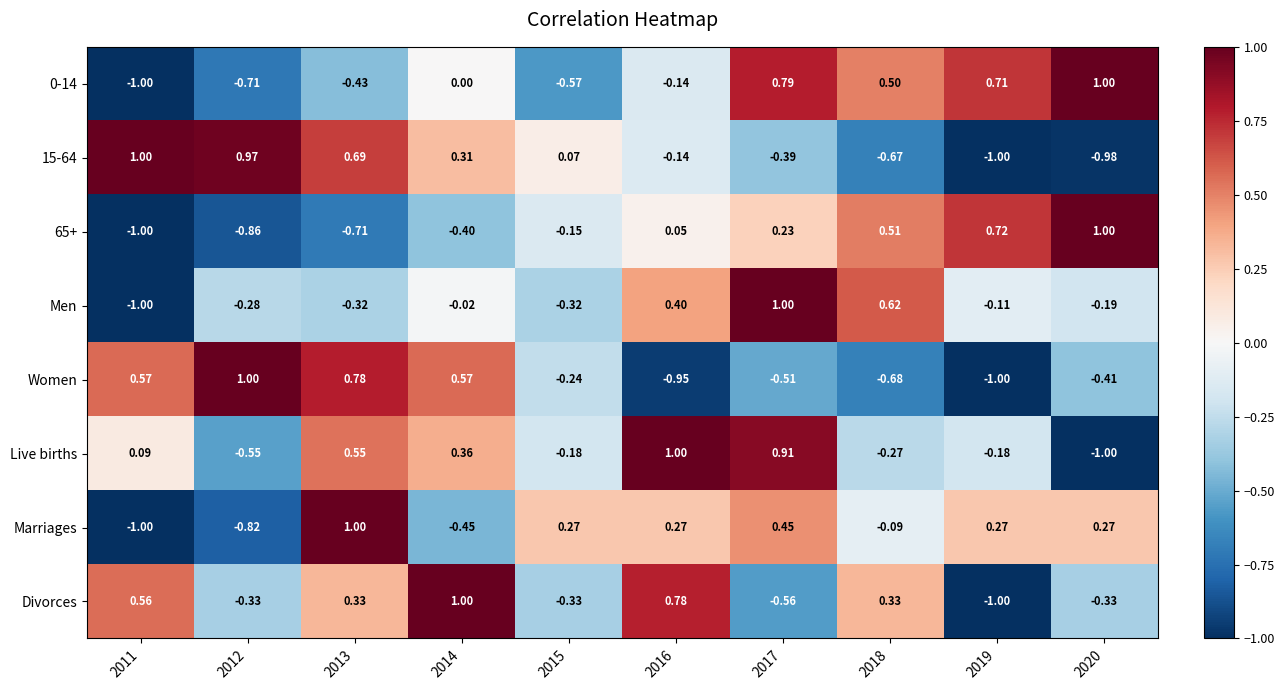

Which series has the largest total across all categories?

Live births